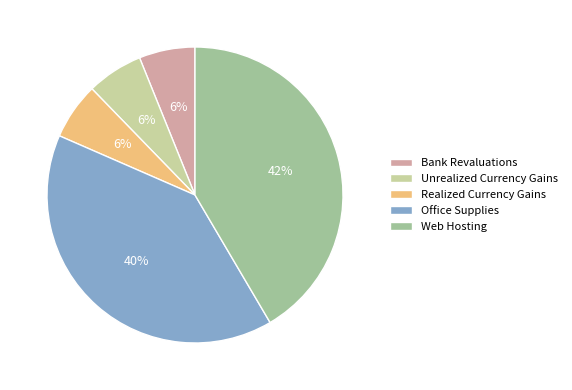

Does Office Supplies account for over 50% of the chart?

No